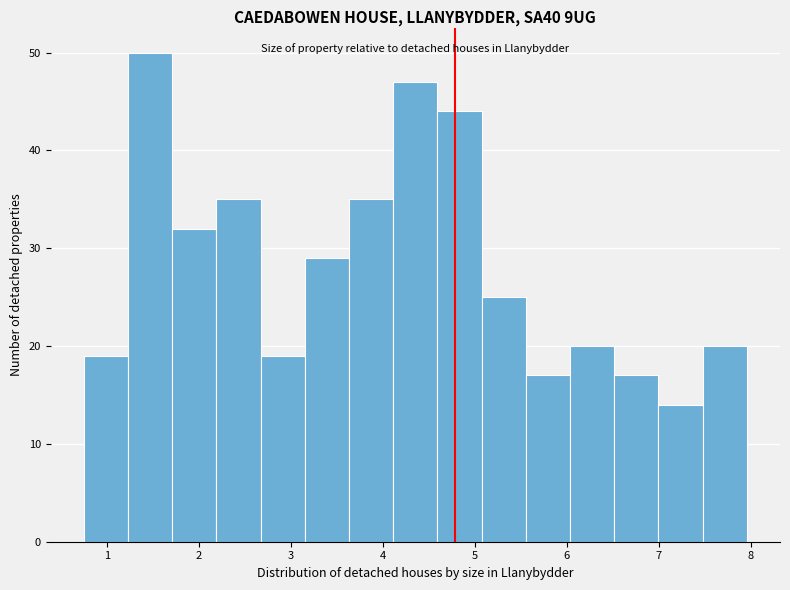

Over which range of the x-axis is the bar tallest?

1.2 to 1.7